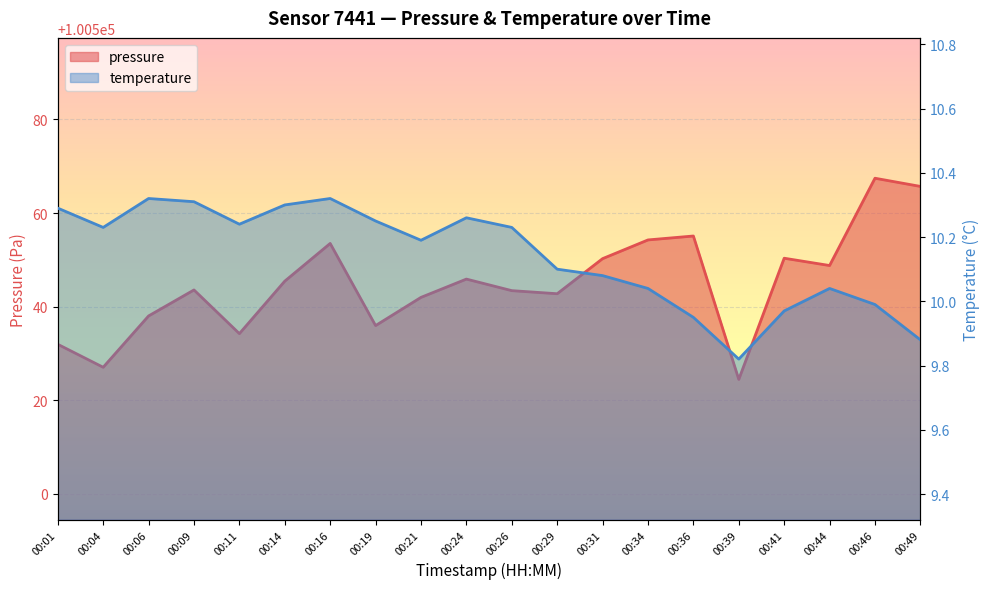

List the series in order of their overall mean, highest first.

pressure, temperature